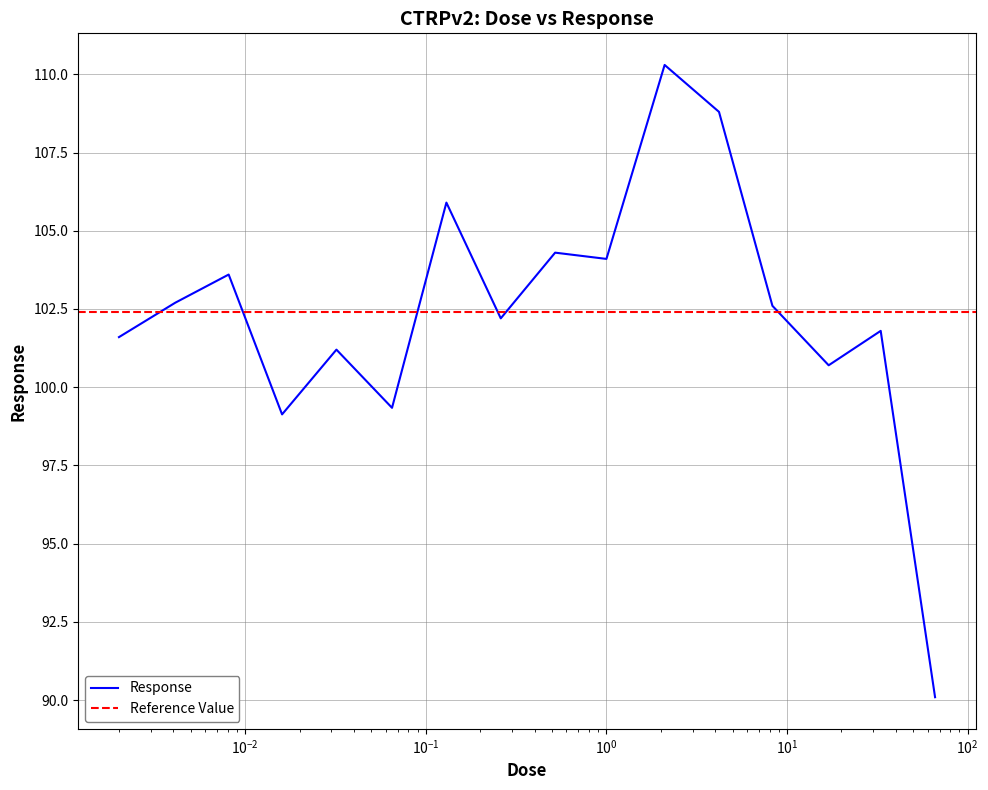

What is the label of the 11th point from the left?

2.1